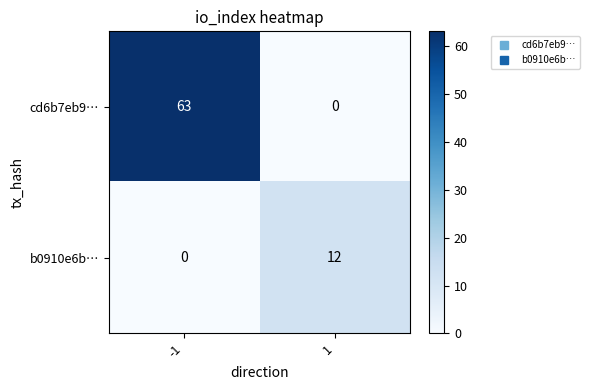

At which category is the sum across all series the highest?

-1